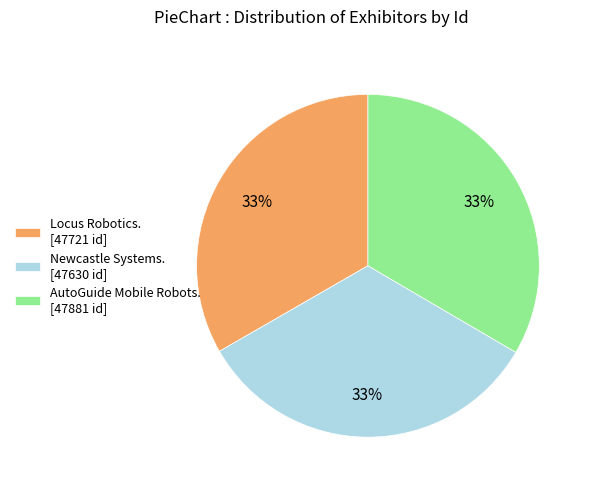

Is there any slice that represents more than half of the pie?

No